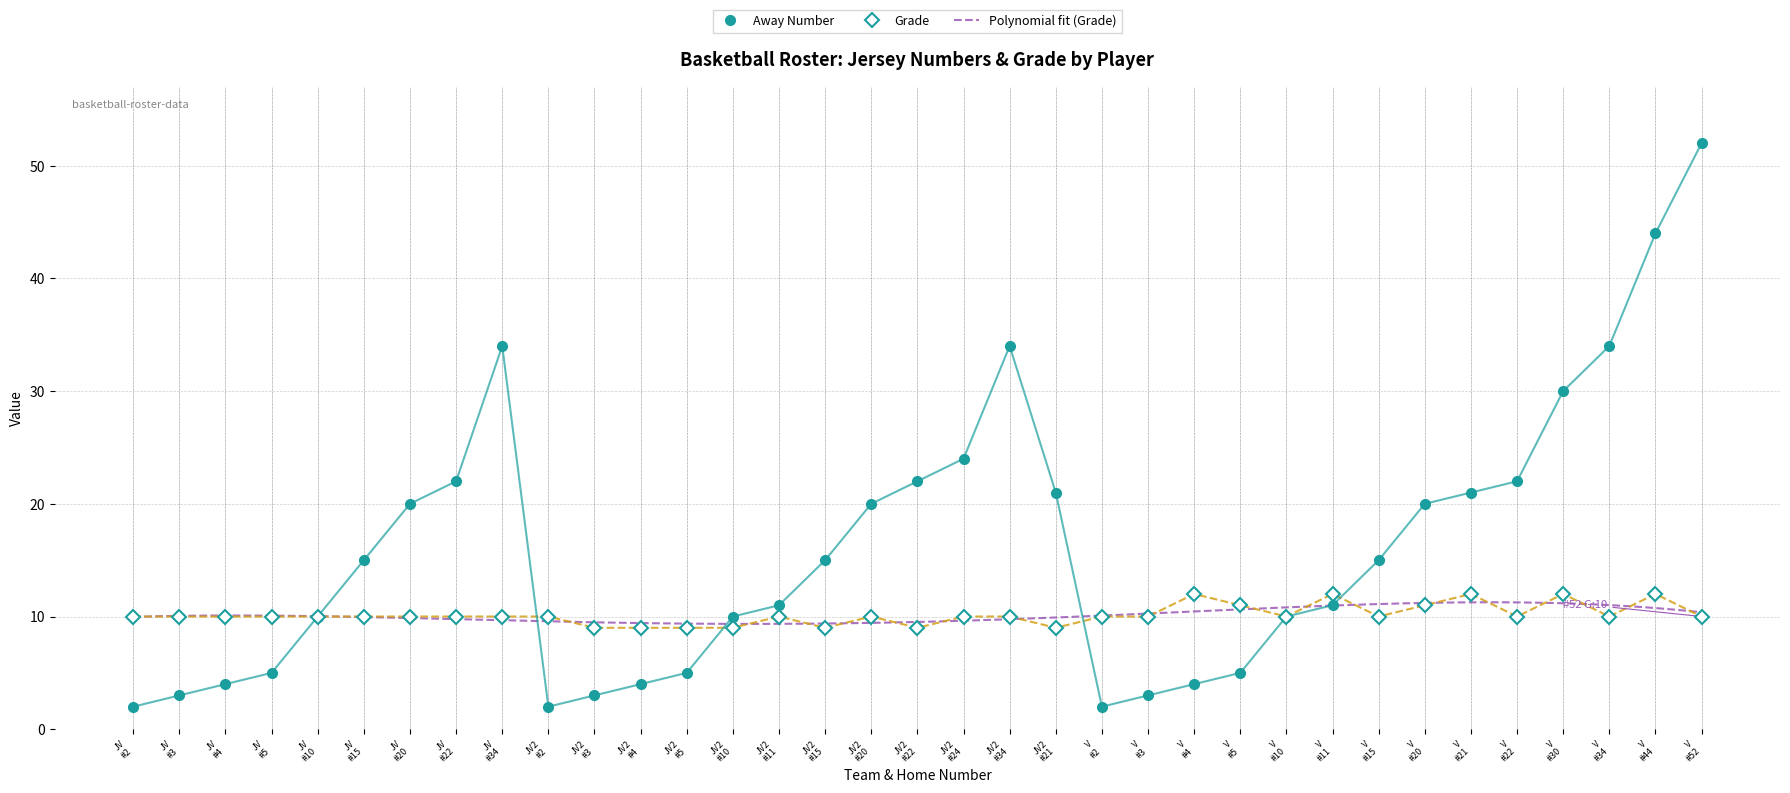

What is the smallest value displayed?

2